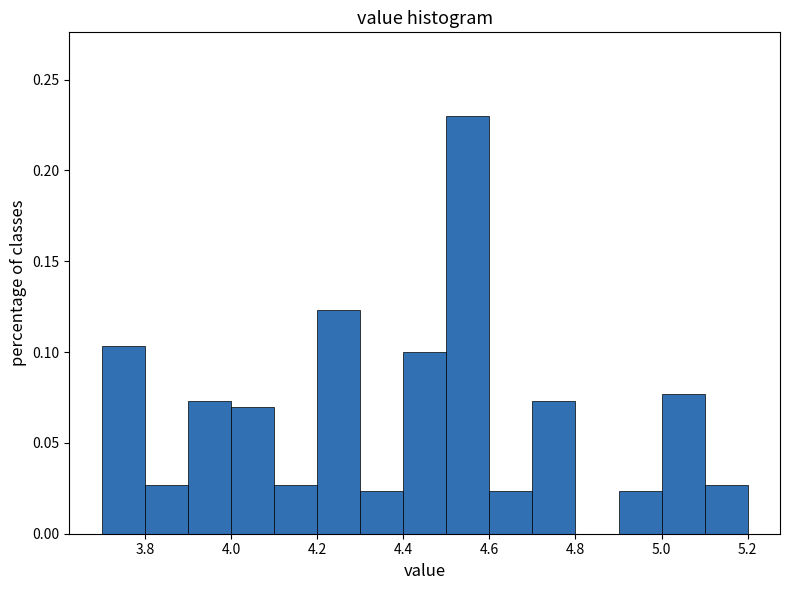

Reading left to right, transcribe this chart: for each bar, give the range it covers on the x-axis and its height. The values are not printed on the chart, so give them approximately, as read against the axis.

3.7 to 3.8: 0.105
3.8 to 3.9: 0.025
3.9 to 4.0: 0.075
4.0 to 4.1: 0.070
4.1 to 4.2: 0.025
4.2 to 4.3: 0.125
4.3 to 4.4: 0.025
4.4 to 4.5: 0.100
4.5 to 4.6: 0.230
4.6 to 4.7: 0.025
4.7 to 4.8: 0.075
4.8 to 4.9: 0
4.9 to 5.0: 0.025
5.0 to 5.1: 0.075
5.1 to 5.2: 0.025